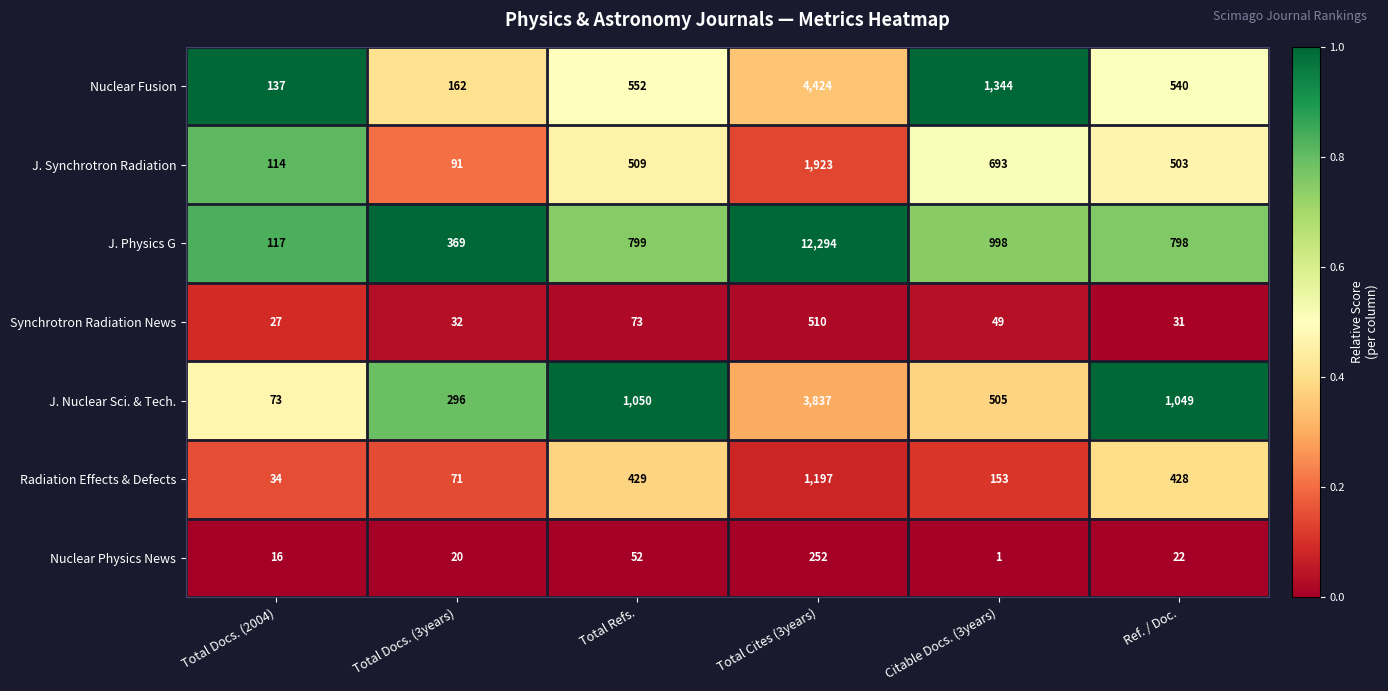

What is the sum of all Nuclear Physics News values?

363